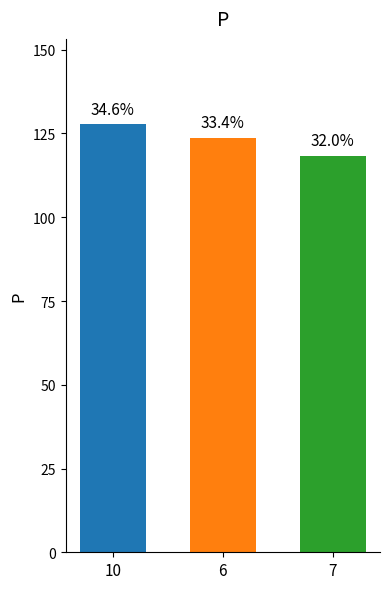

Reading left to right, what are all the values shown in this chart?

127.7	123.6	118.3